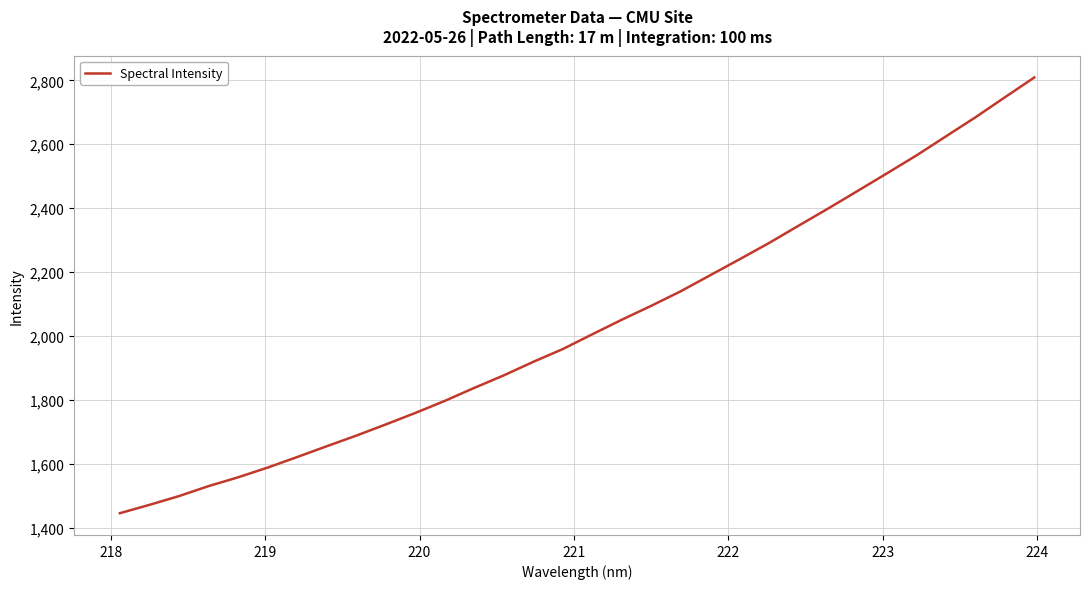

What is the difference between the maximum and minimum values?

1362.6